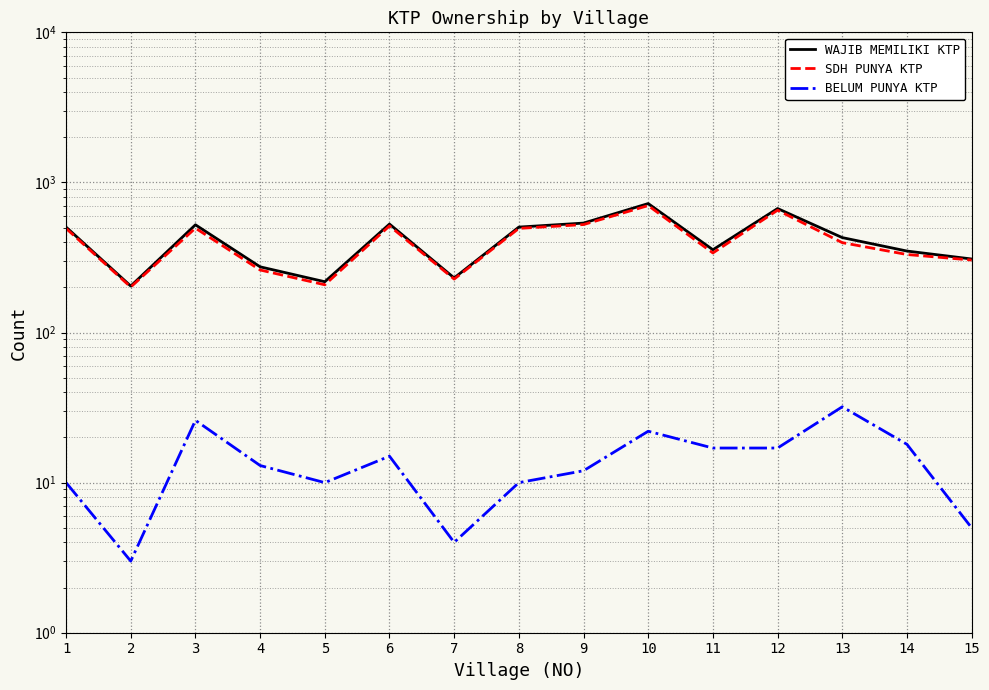

How many distinct data groups are displayed?

3